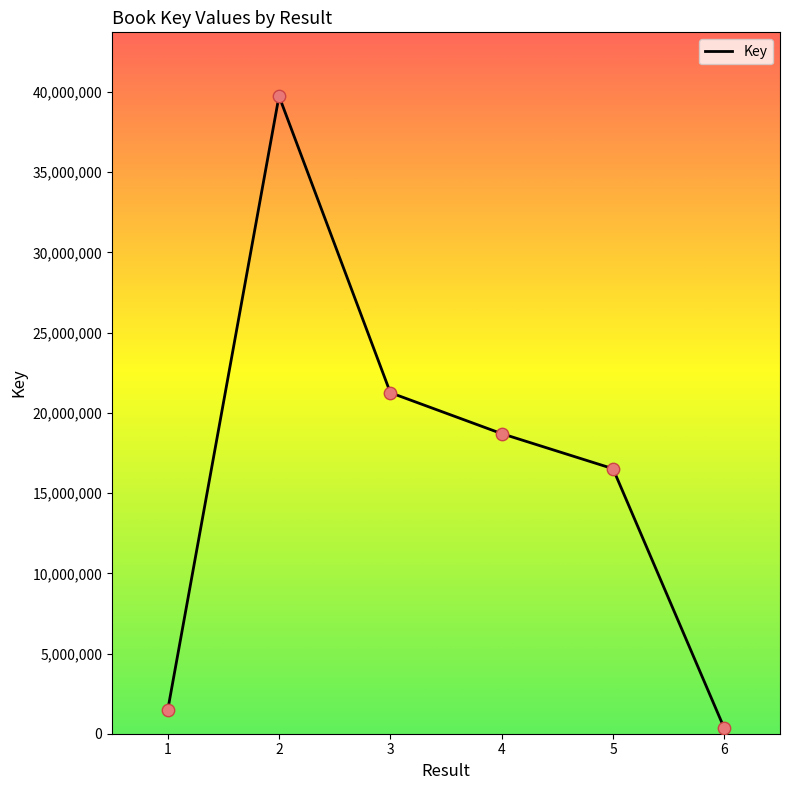

What is the change in value from 3 to 4?

-2553558